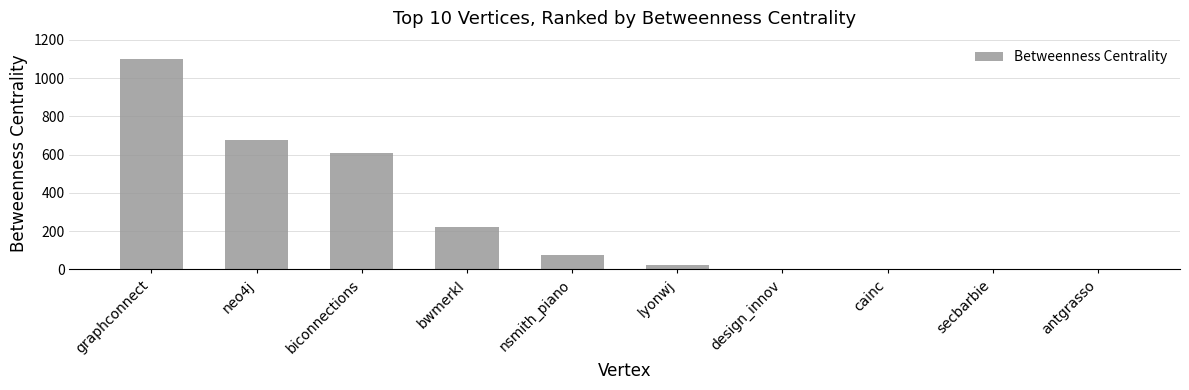

Is it true that the value at bwmerkl is 222?

True